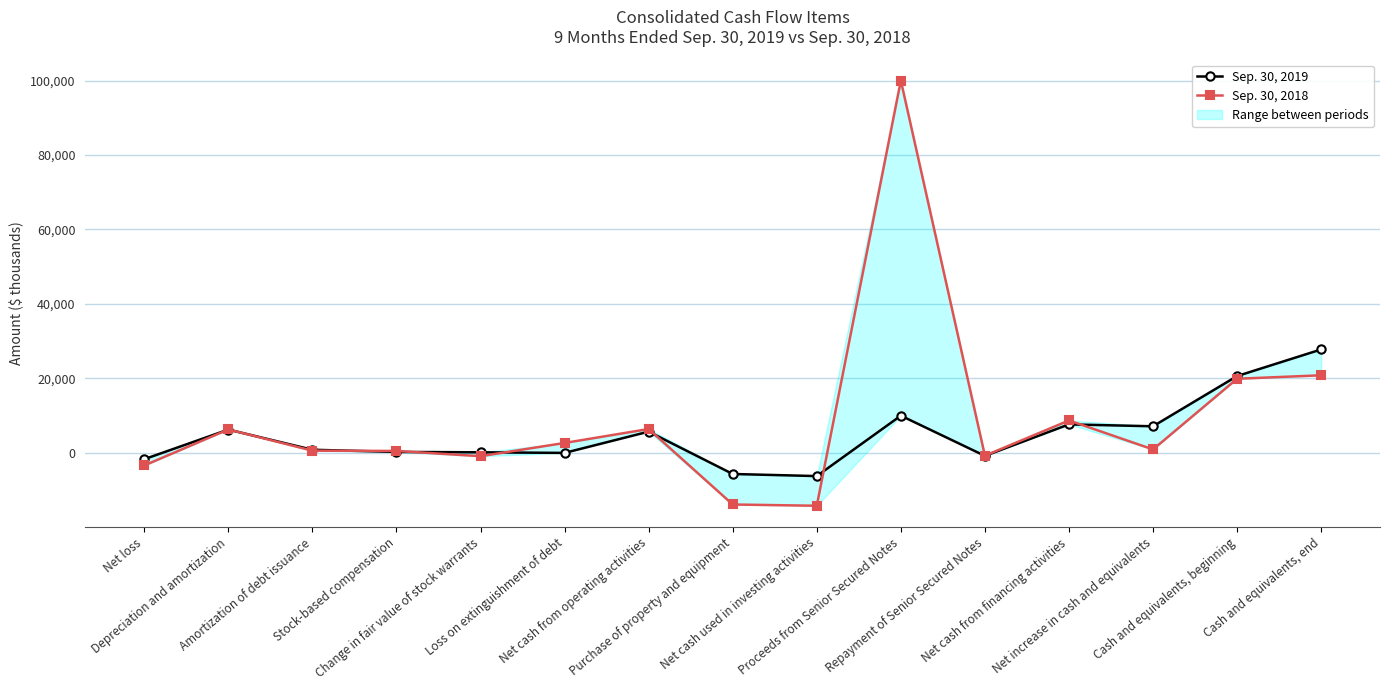

What is the value of the Sep. 30, 2019 point at the 15th from the left?

27782